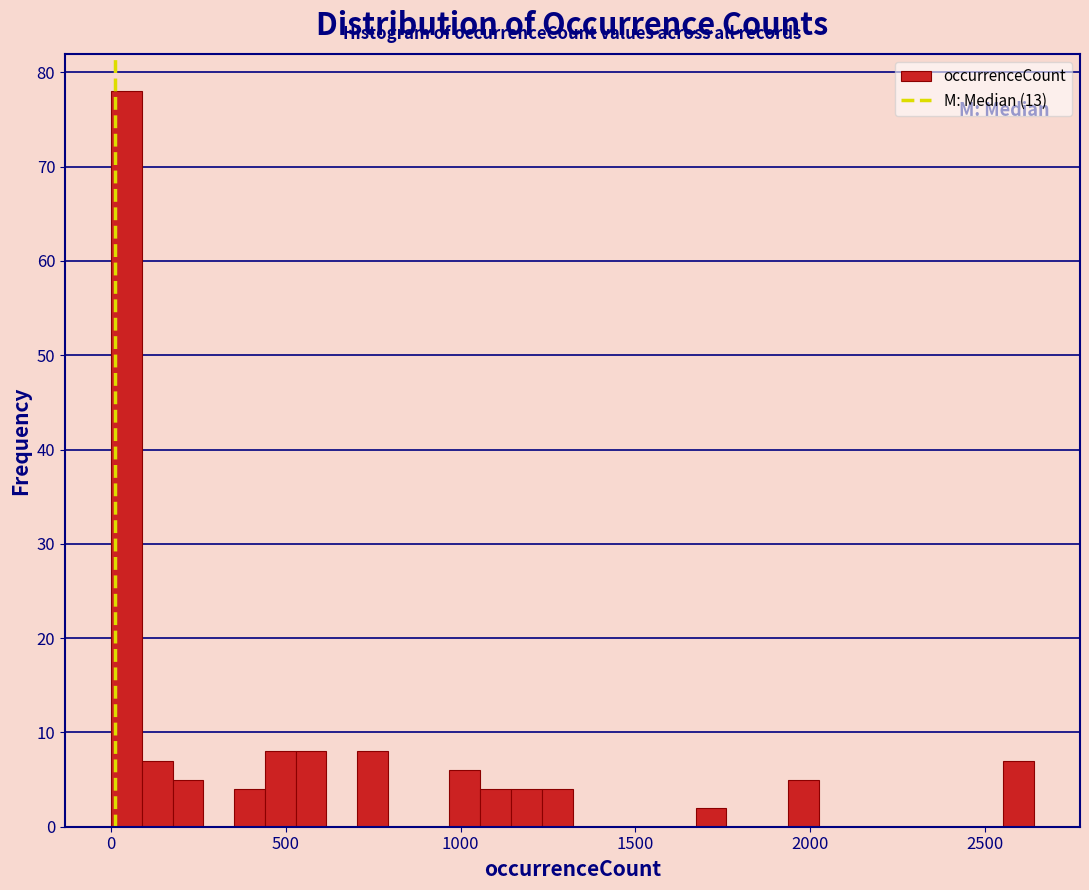

Around what value on the x-axis is the tallest bar? Give the approximate position of its centre, as read against the axis.

50